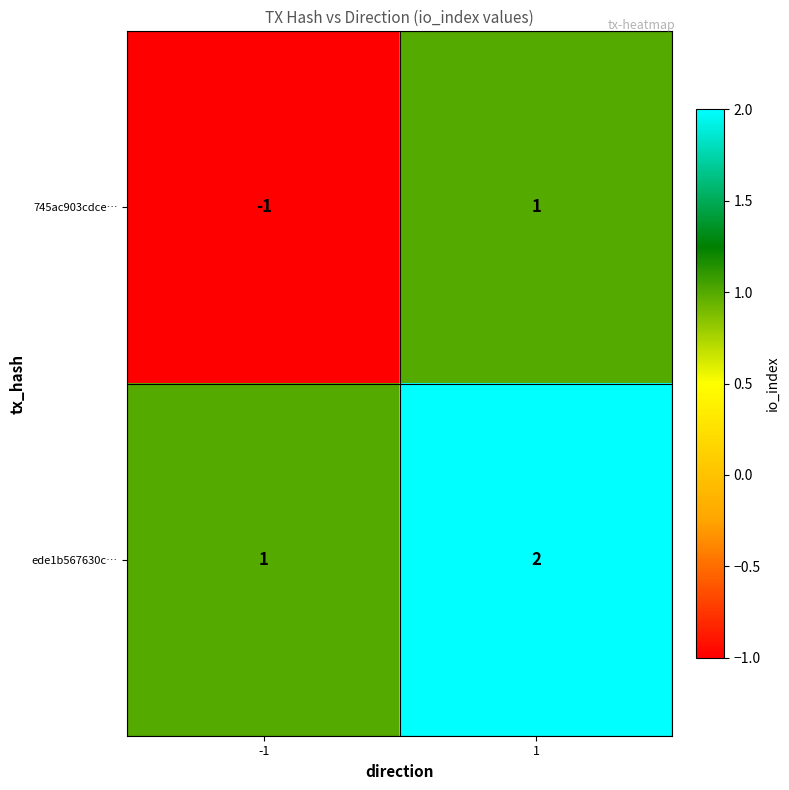

At which category does the chart reach its minimum across all series?

-1